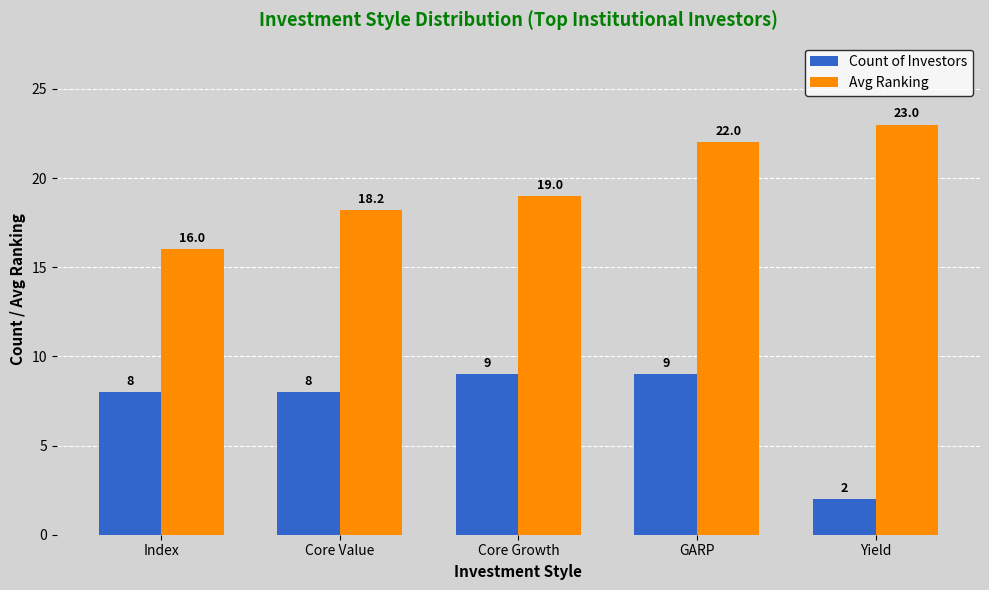

What are all the series names shown in the legend?

Count of Investors, Avg Ranking